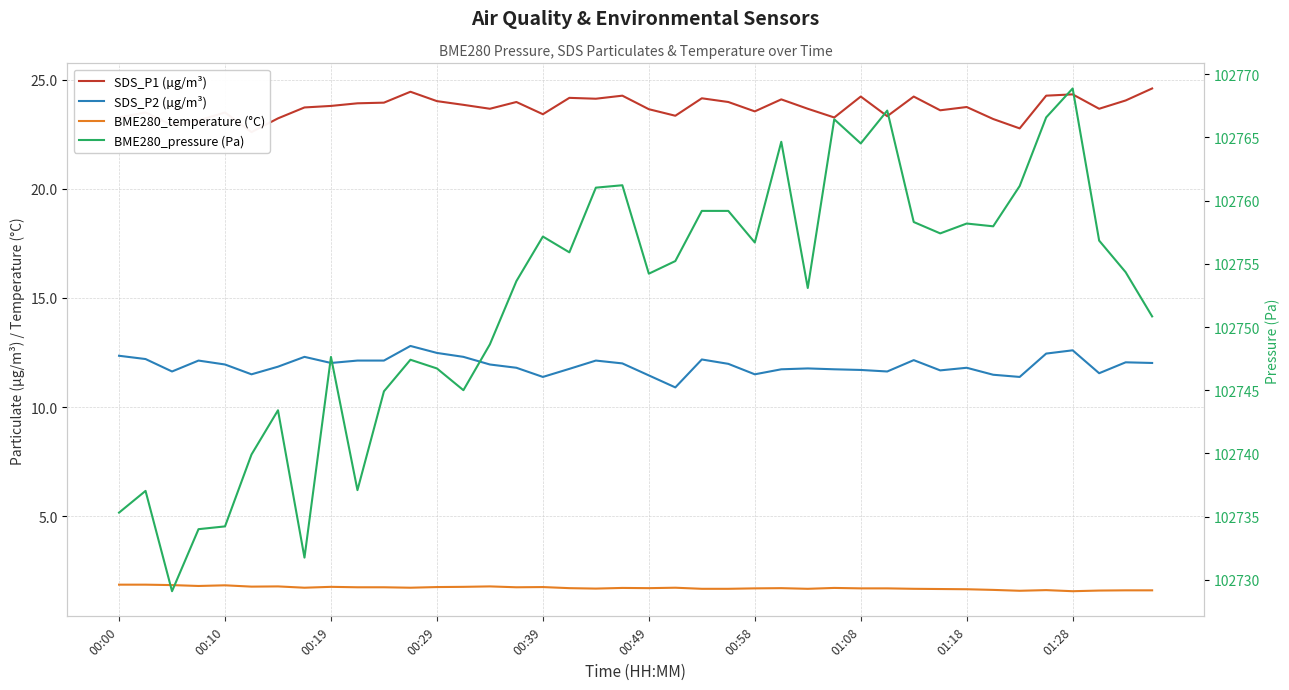

The SDS_P2 (µg/m³) series shows 6.6 at 38. True or false?

False